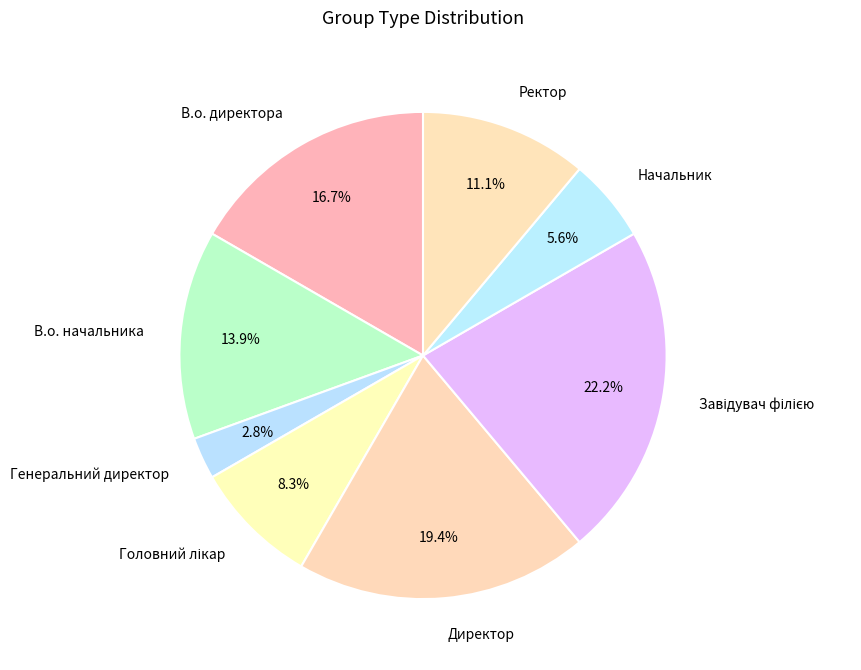

What is the smallest slice in the pie chart?

Генеральний директор